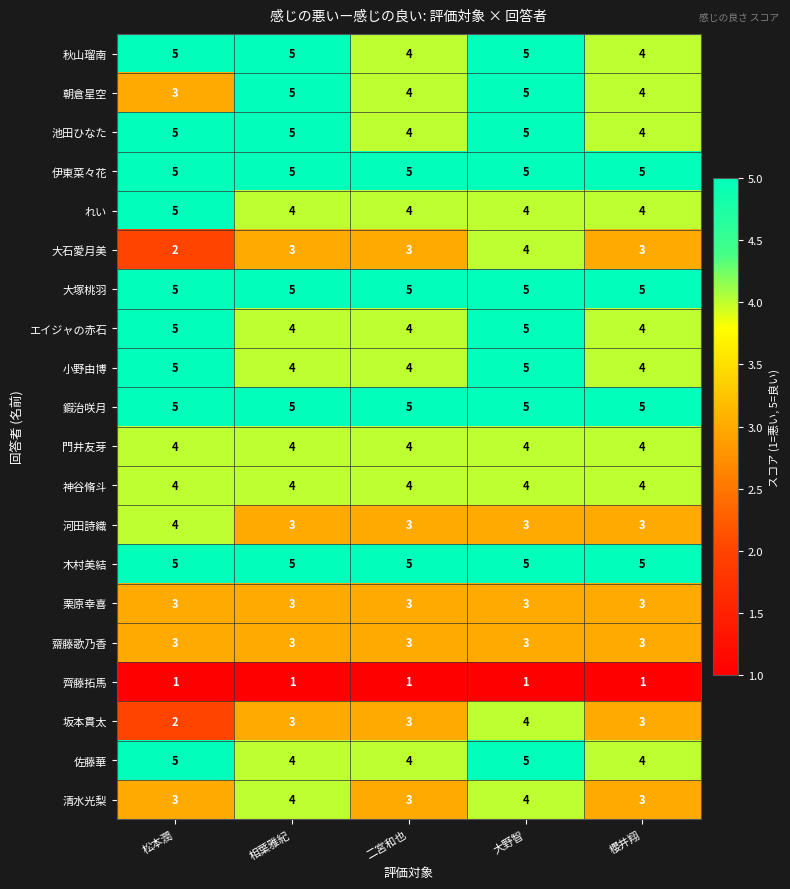

What is the greatest value displayed?

5